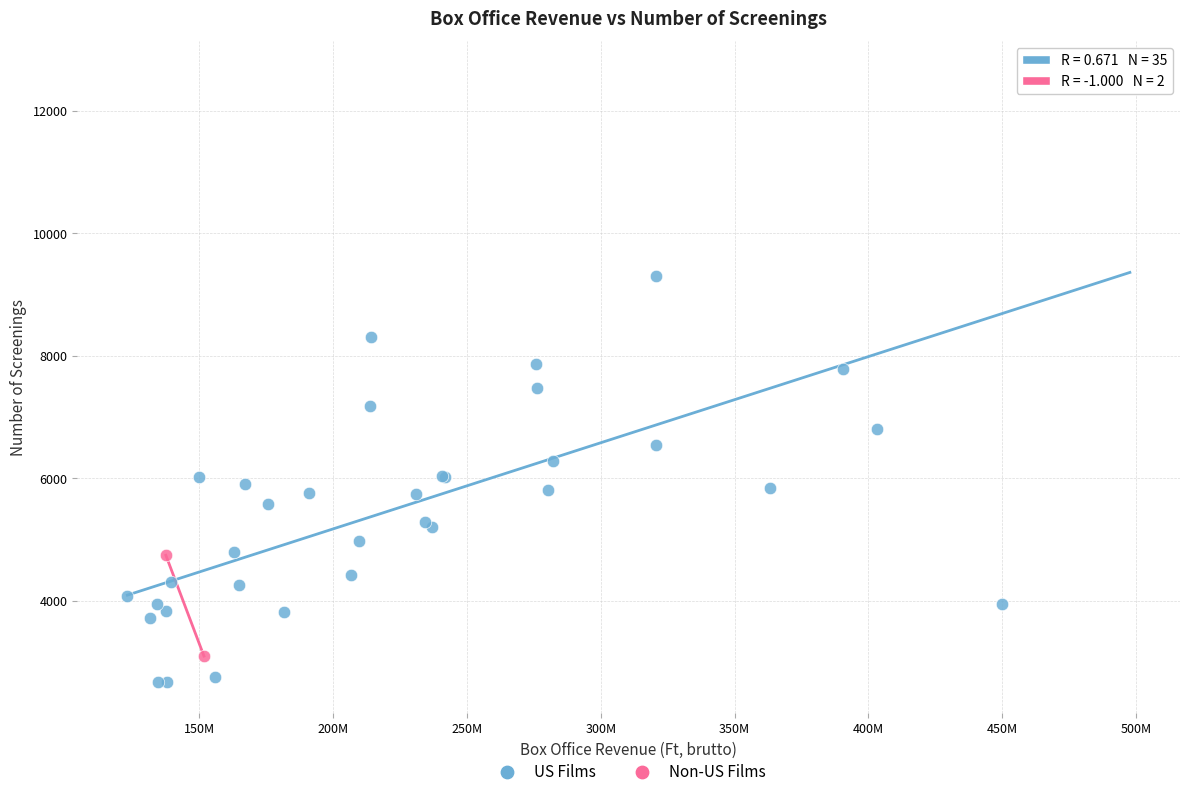

What are all the series names shown in the legend?

US Films, Non-US Films